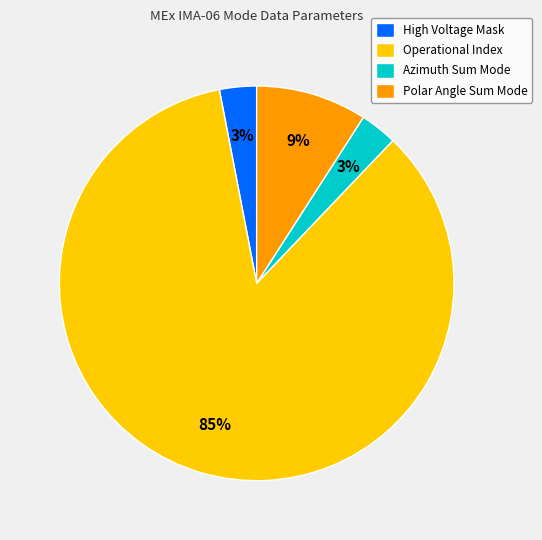

Does High Voltage Mask account for over 50% of the chart?

No